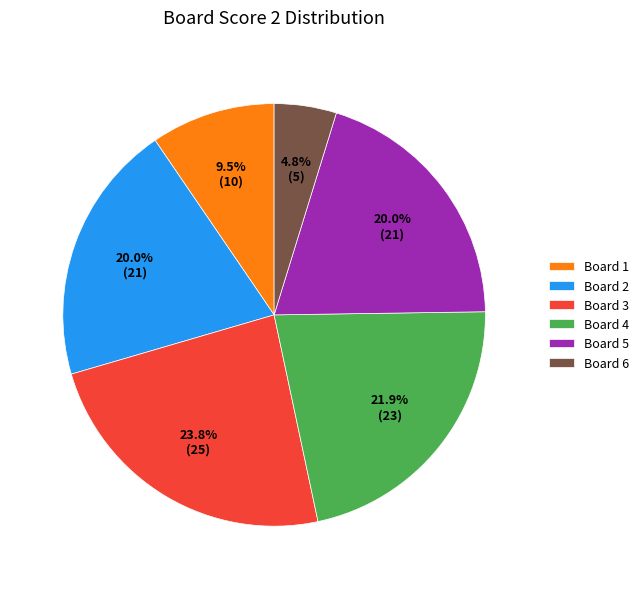

Approximately how many times larger is the value at Board 2 compared to Board 5?

1.0